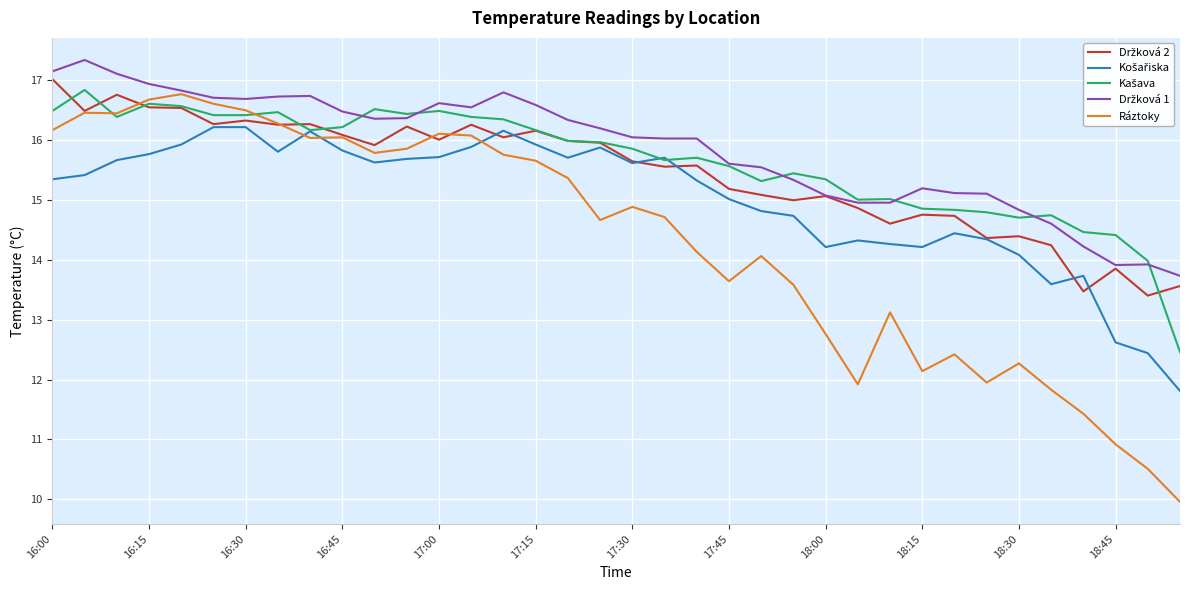

What is the smallest value displayed?

10.0